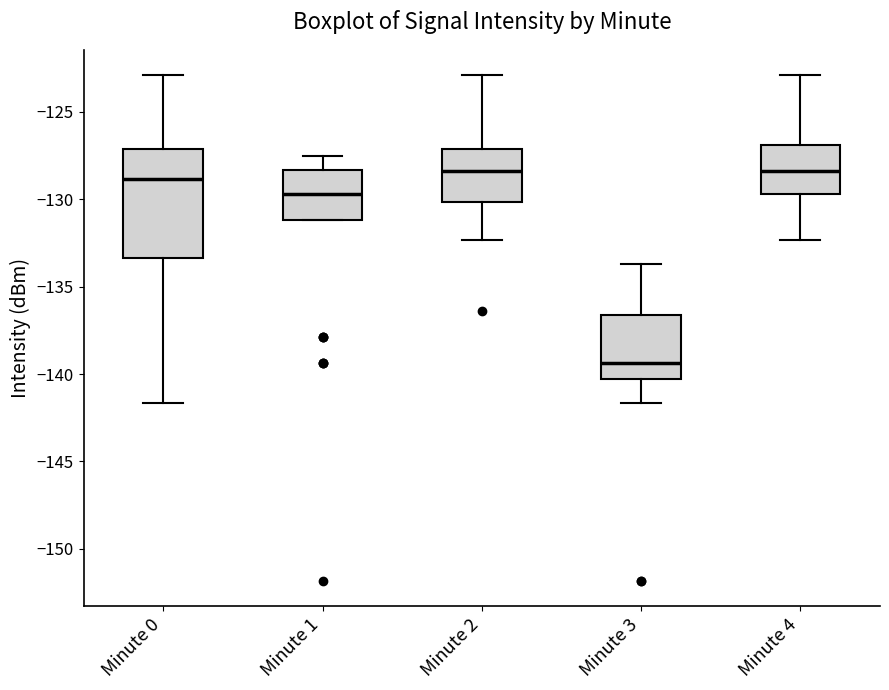

Which box is the tallest, from its lower edge to its upper edge?

Minute 0